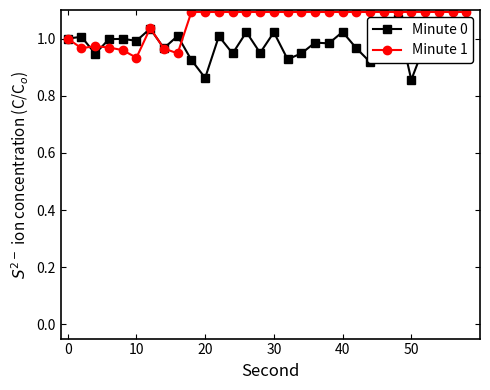

List the series in order of their peak value, lowest first.

Minute 0, Minute 1